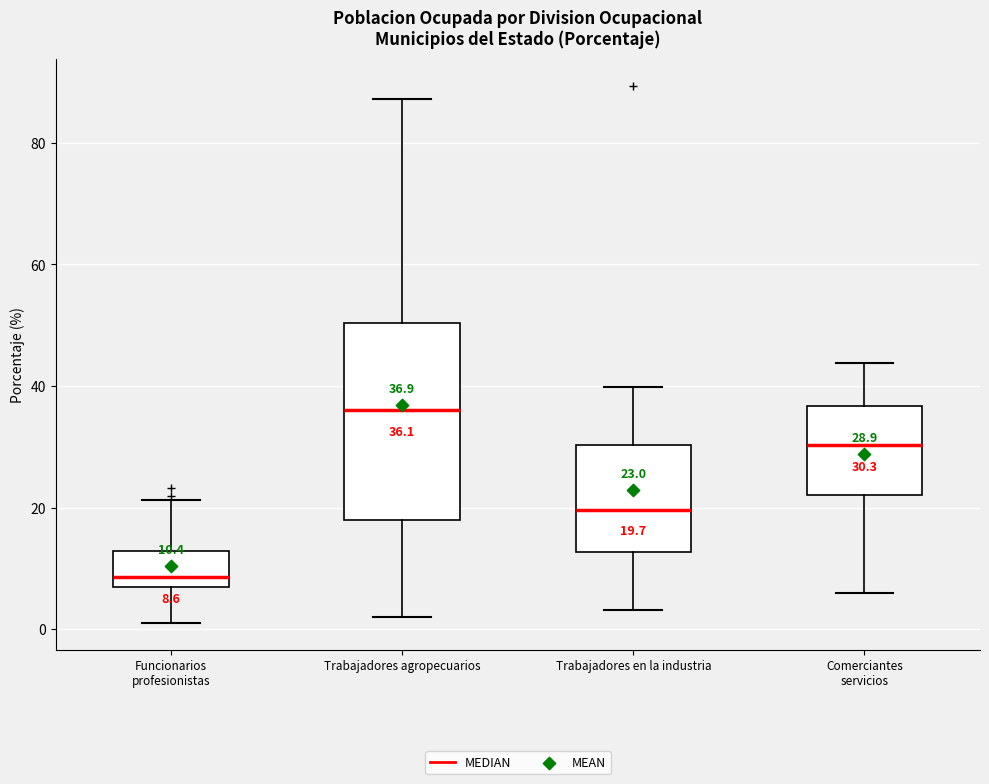

Which box has the lowest median line?

Funcionarios profesionistas